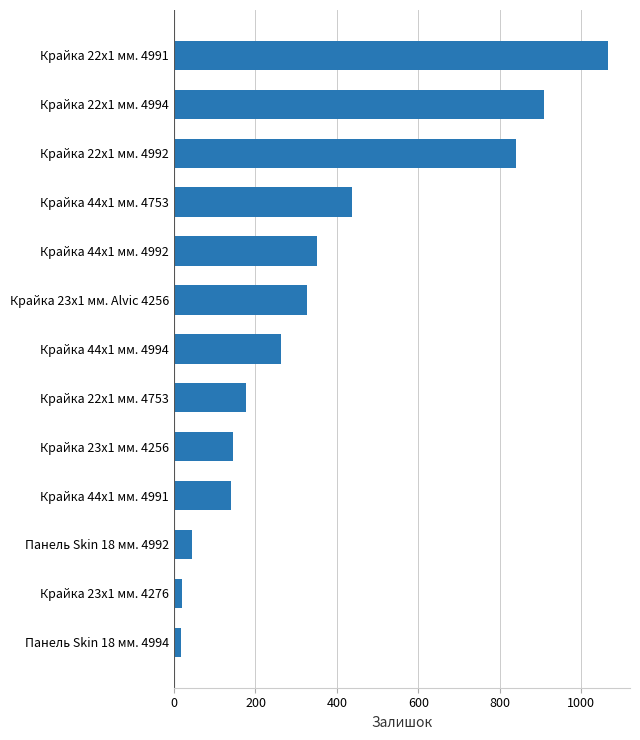

How many series are shown in this chart?

1